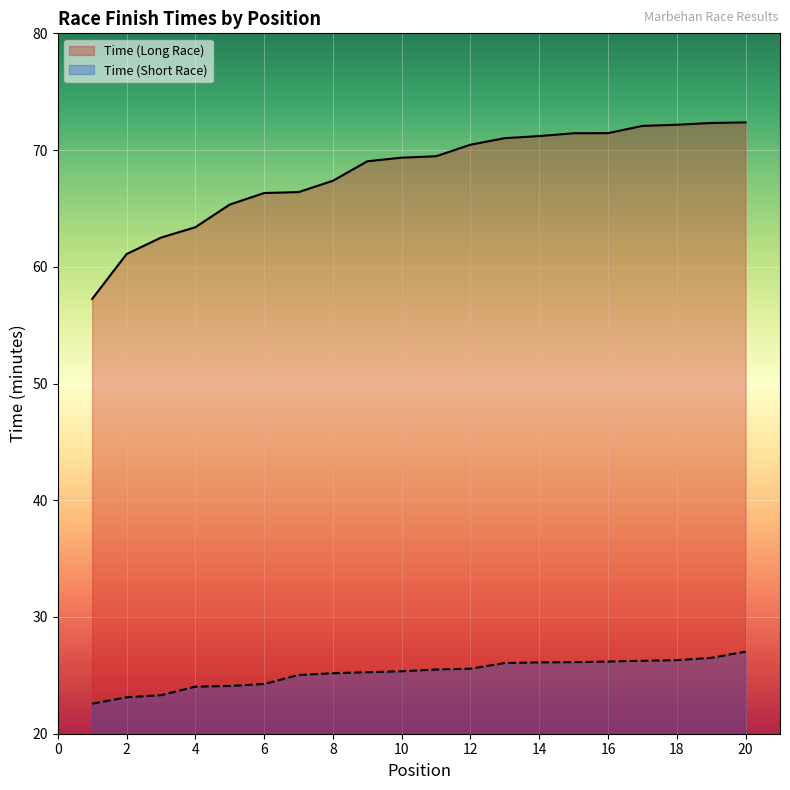

List the series in order of their peak value, lowest first.

Time (Short Race), Time (Long Race)